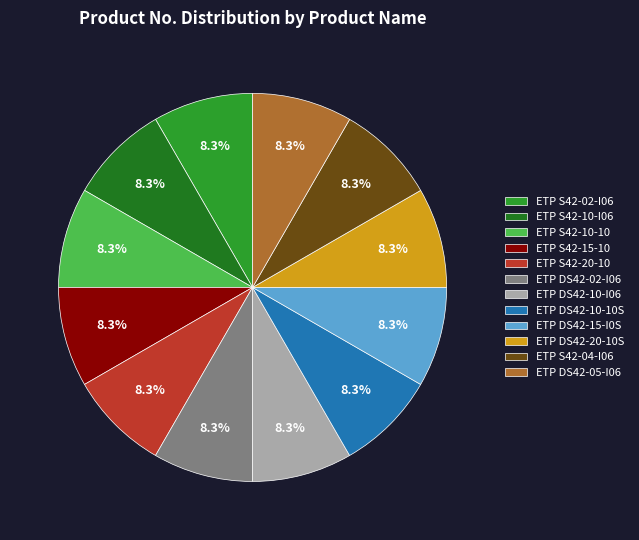

Approximately how many times larger is the value at ETP S42-04-I06 compared to ETP DS42-20-10S?

1.0